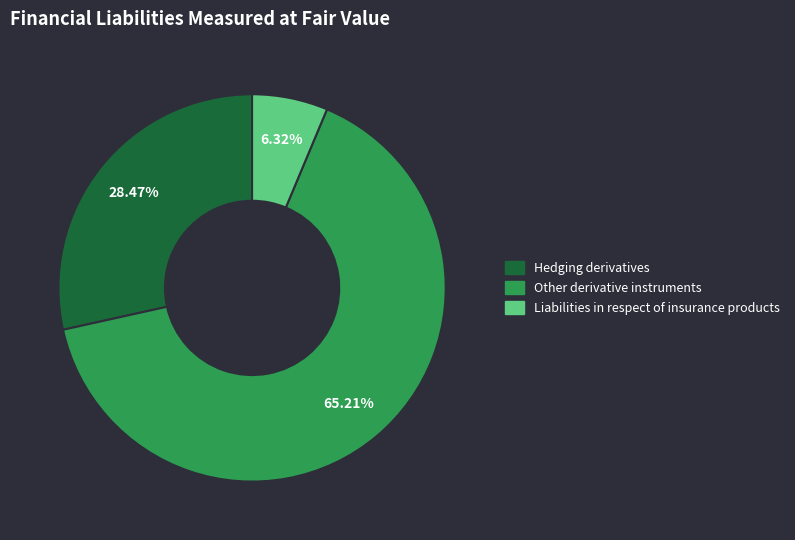

How many segments does this pie chart have?

3